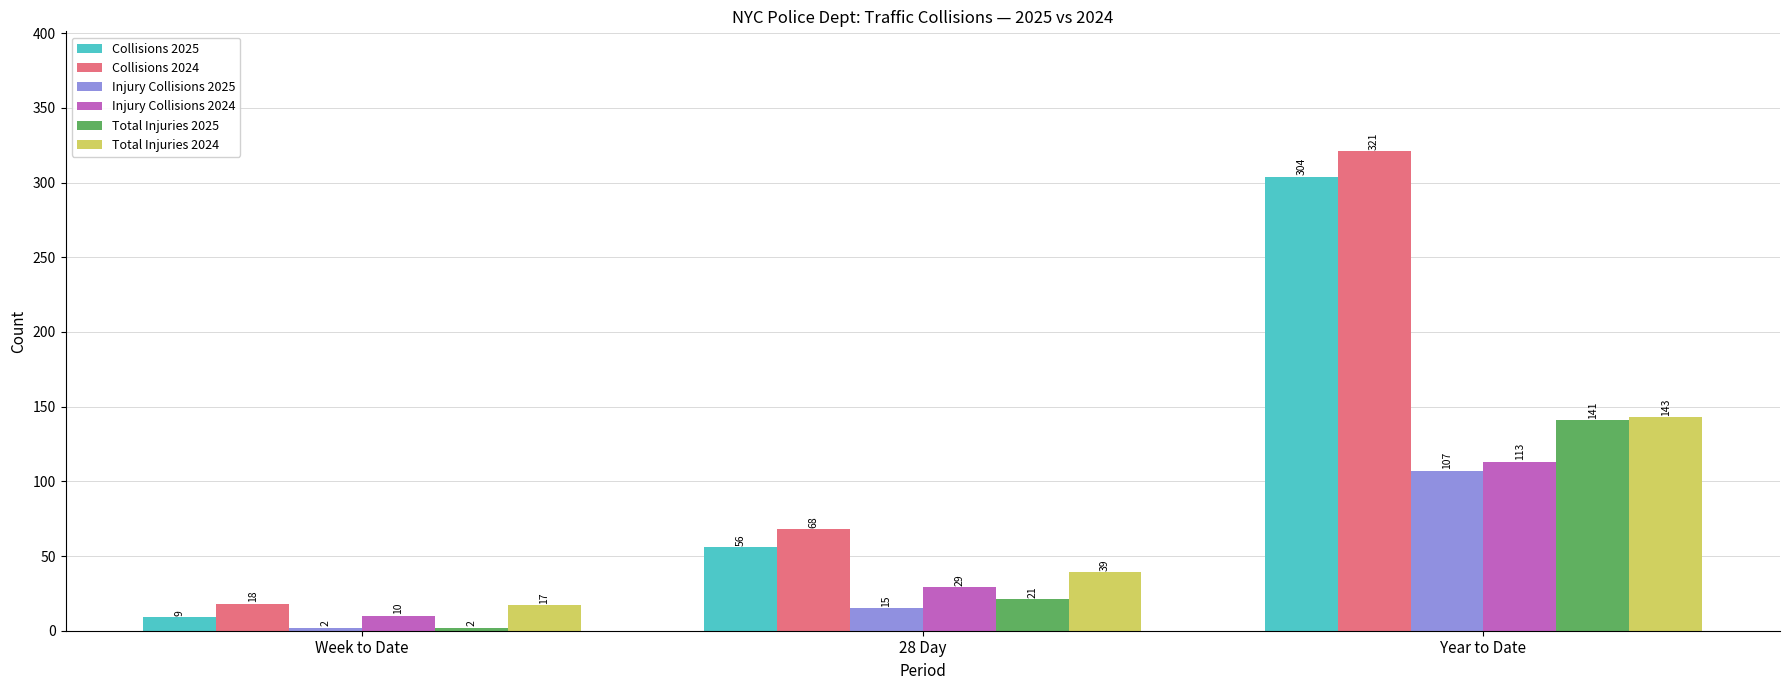

Does the chart contain stacked bars?

No